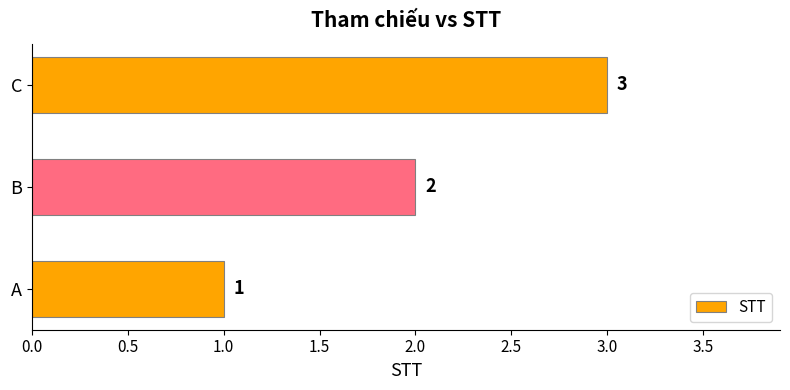

Is it true that the value at B is 2?

True